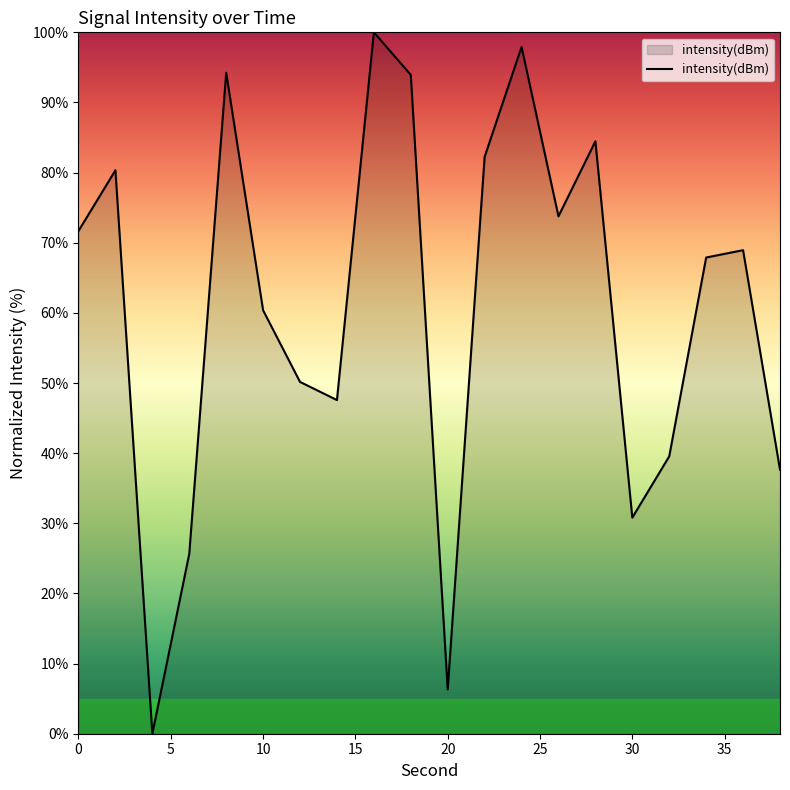

What is the greatest value displayed?

100.0